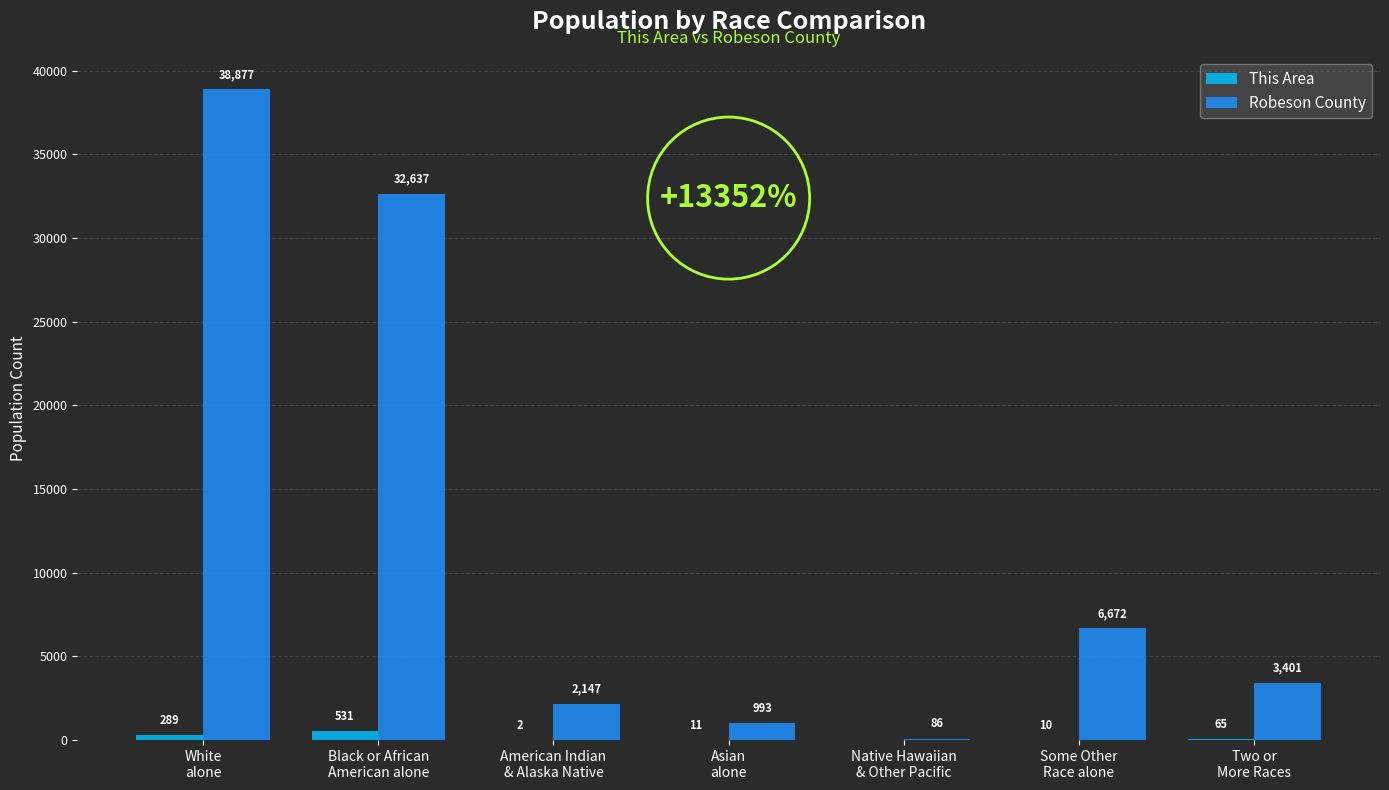

Between Black or African
American alone and Native Hawaiian
& Other Pacific, which series saw the biggest shift?

Robeson County